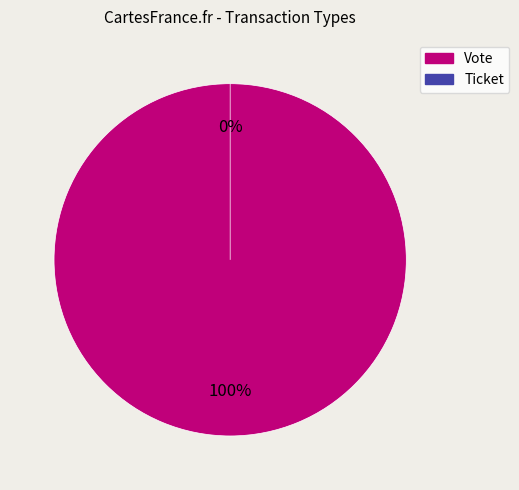

Is the sum of Vote and Ticket greater than half?

Yes